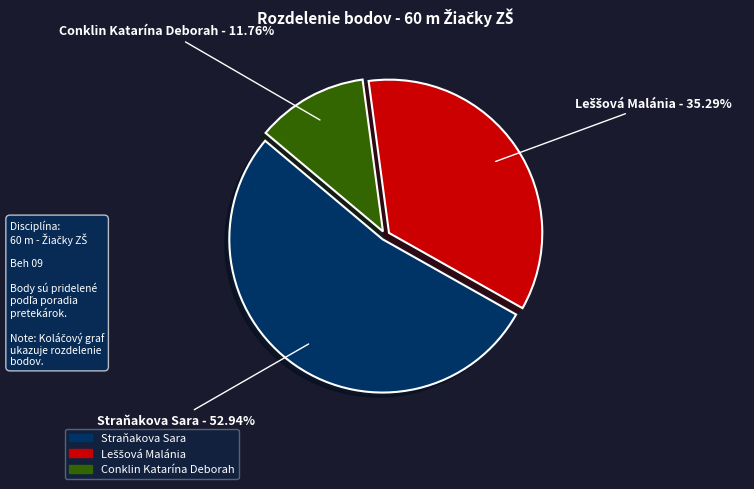

Which category has the biggest portion of the pie?

Straňakova Sara